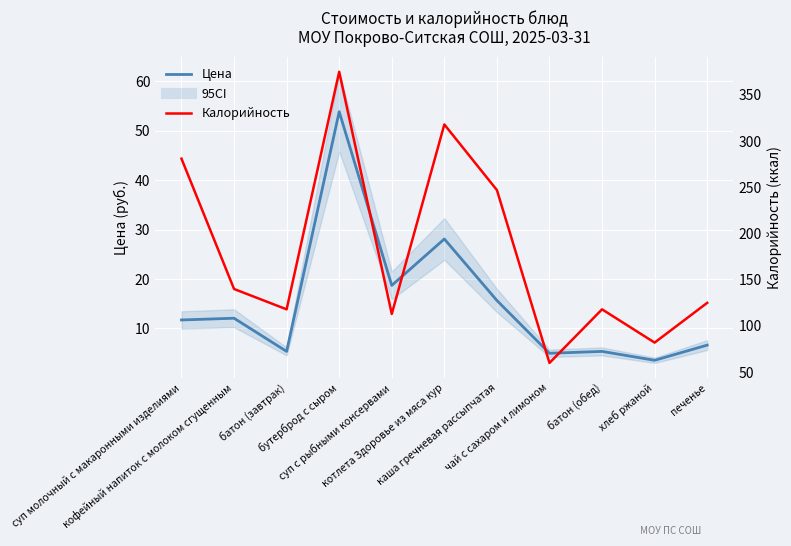

How many values in the Цена series are below 11?

5